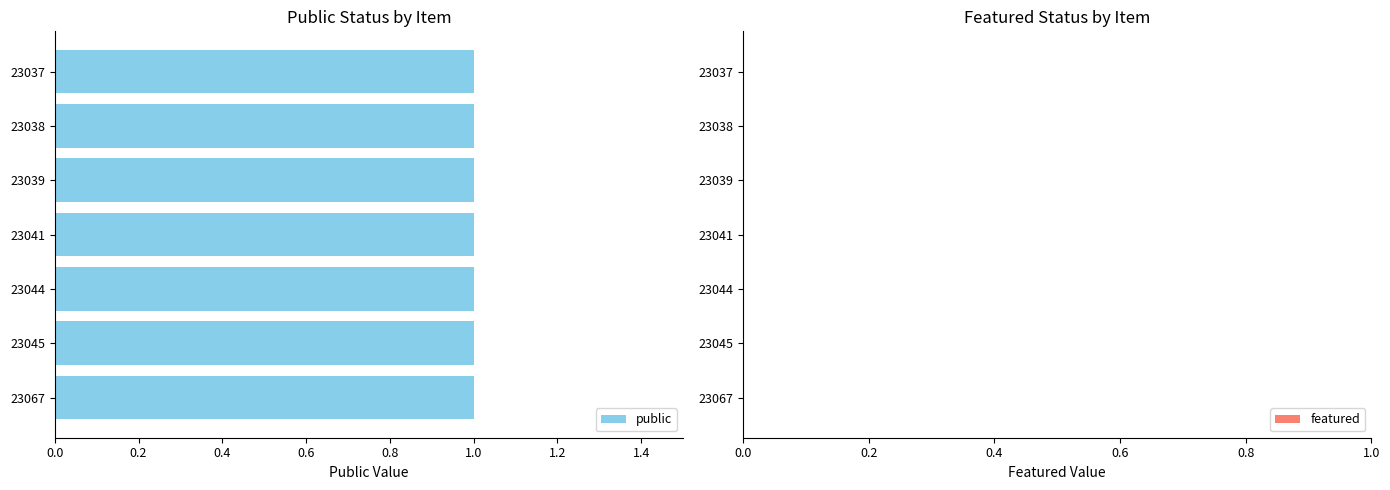

True or false: featured has a value of 0 at 23044.

True